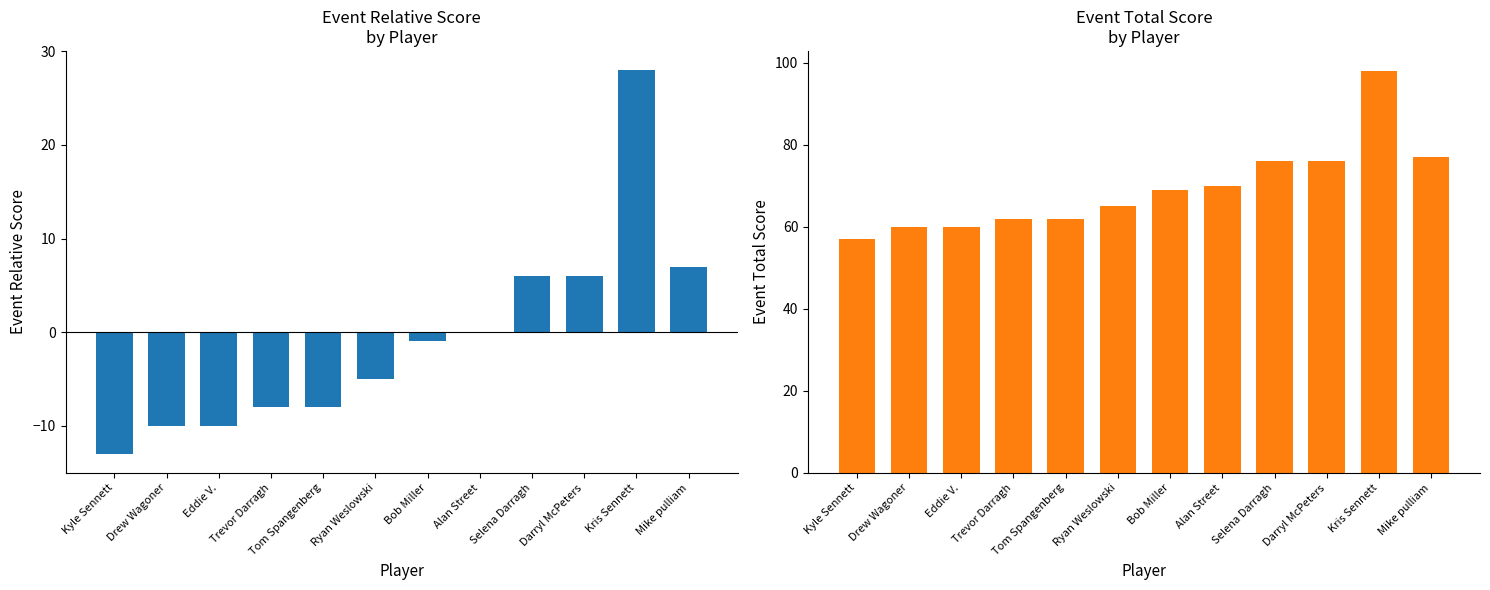

Reading right to left, extract all data points from this chart.

event_relative_score: Mike pulliam=7	Kris Sennett=28	Darryl McPeters=6	Selena Darragh=6	Alan Street=0	Bob Miller=-1	Ryan Weslowski=-5	Tom Spangenberg=-8	Trevor Darragh=-8	Eddie V.=-10	Drew Wagoner=-10	Kyle Sennett=-13
event_total_score: Mike pulliam=77	Kris Sennett=98	Darryl McPeters=76	Selena Darragh=76	Alan Street=70	Bob Miller=69	Ryan Weslowski=65	Tom Spangenberg=62	Trevor Darragh=62	Eddie V.=60	Drew Wagoner=60	Kyle Sennett=57